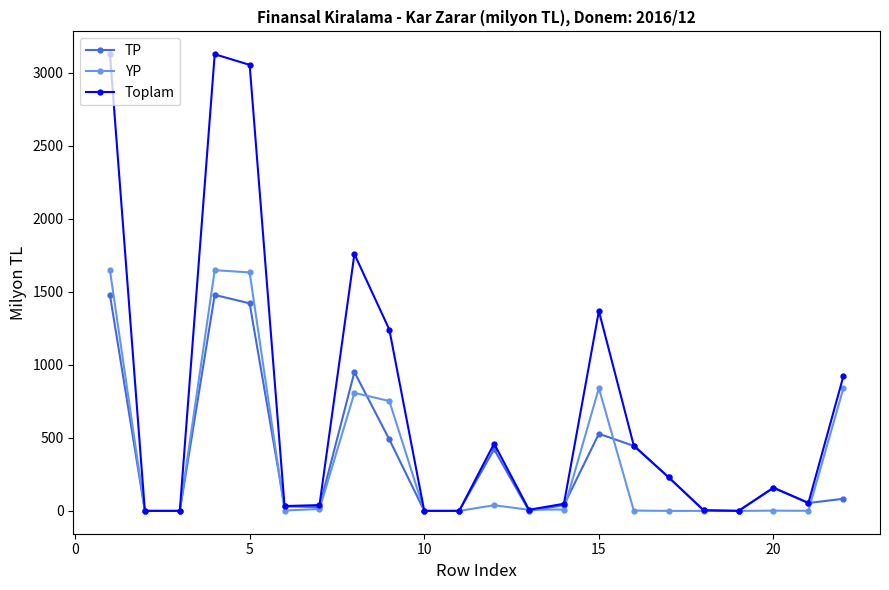

At how many categories does at least one series exceed 1580?

4